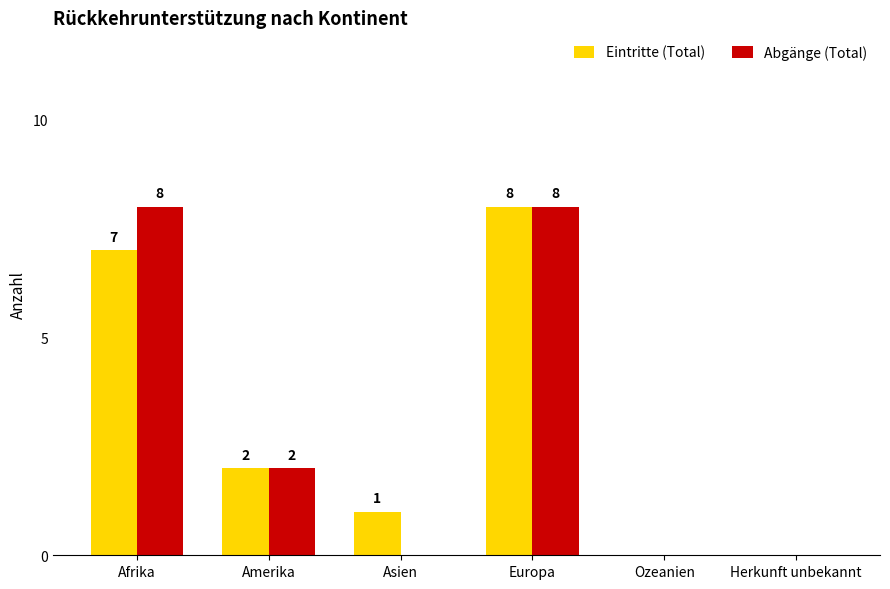

At which label is Eintritte (Total) closest to 4?

Amerika